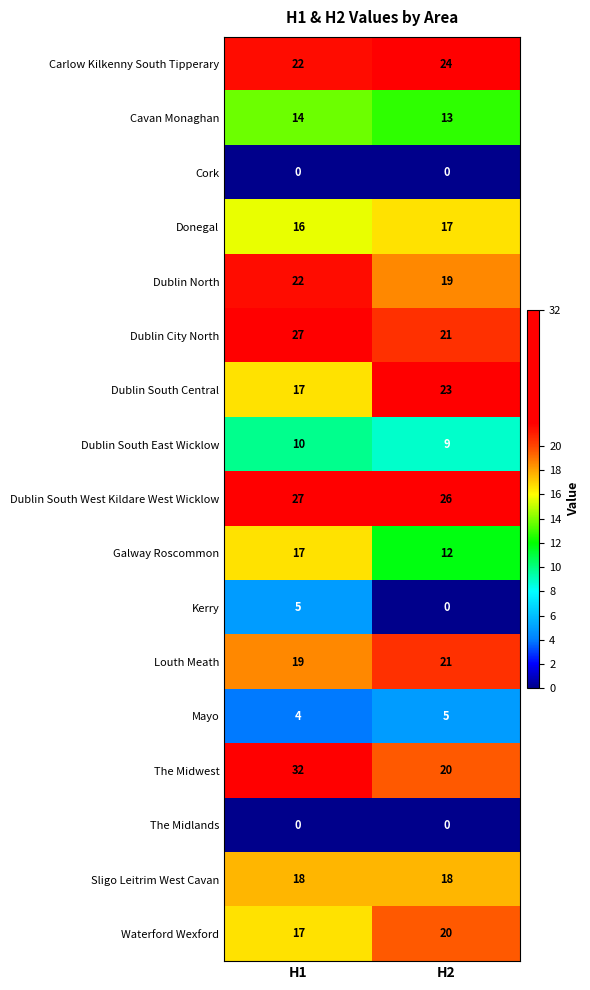

Rank the categories by The Midwest value from lowest to highest.

H2, H1